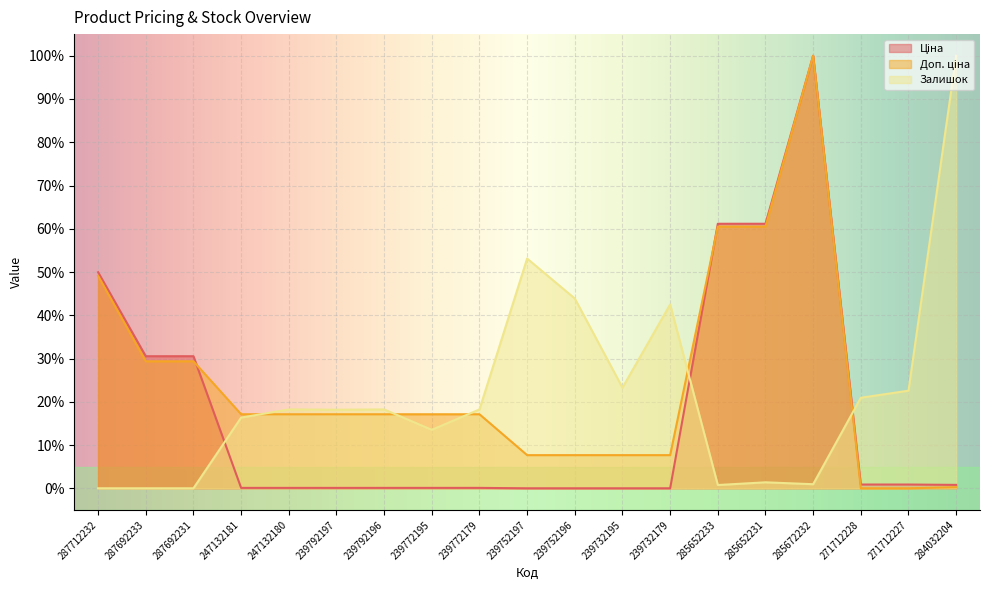

How many times do Ціна and Залишок cross each other?

3